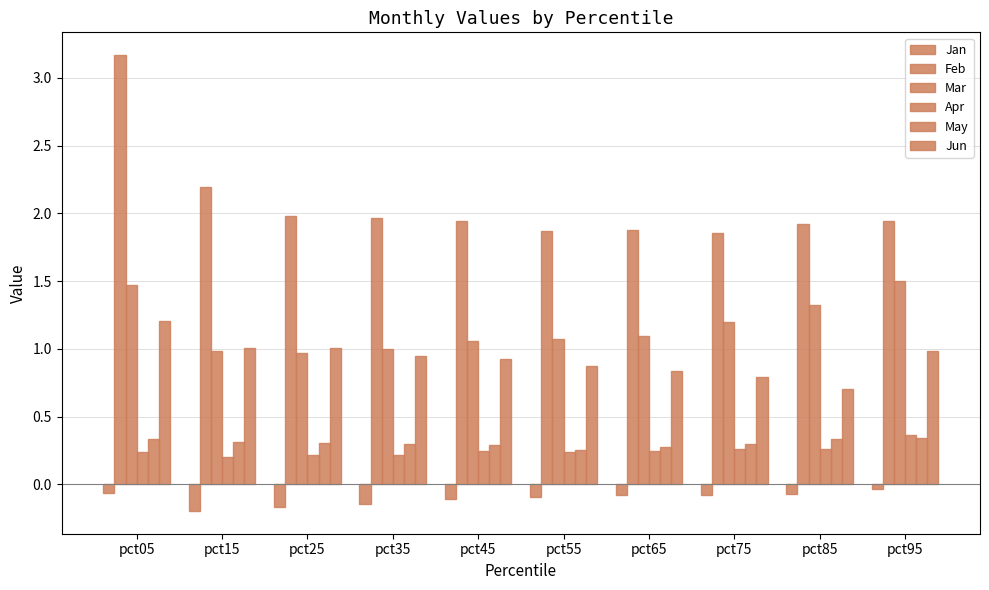

Which series has the largest total across all categories?

Feb